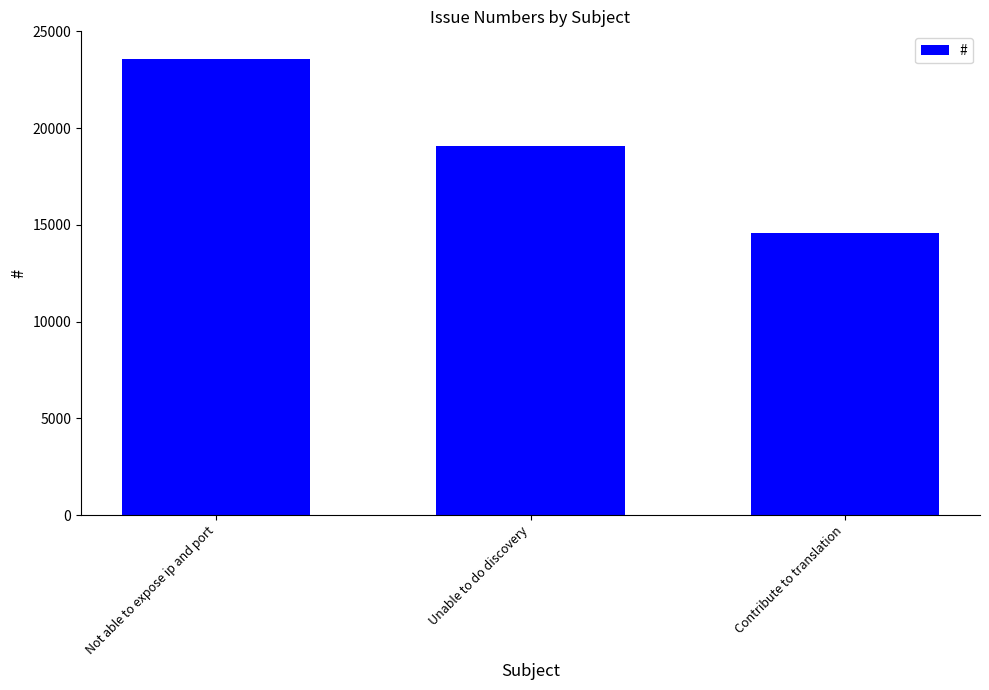

List the labels in order of value, smallest first.

Contribute to translation, Unable to do discovery, Not able to expose ip and port